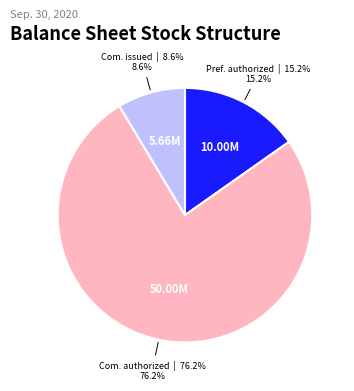

How many segments does this pie chart have?

3